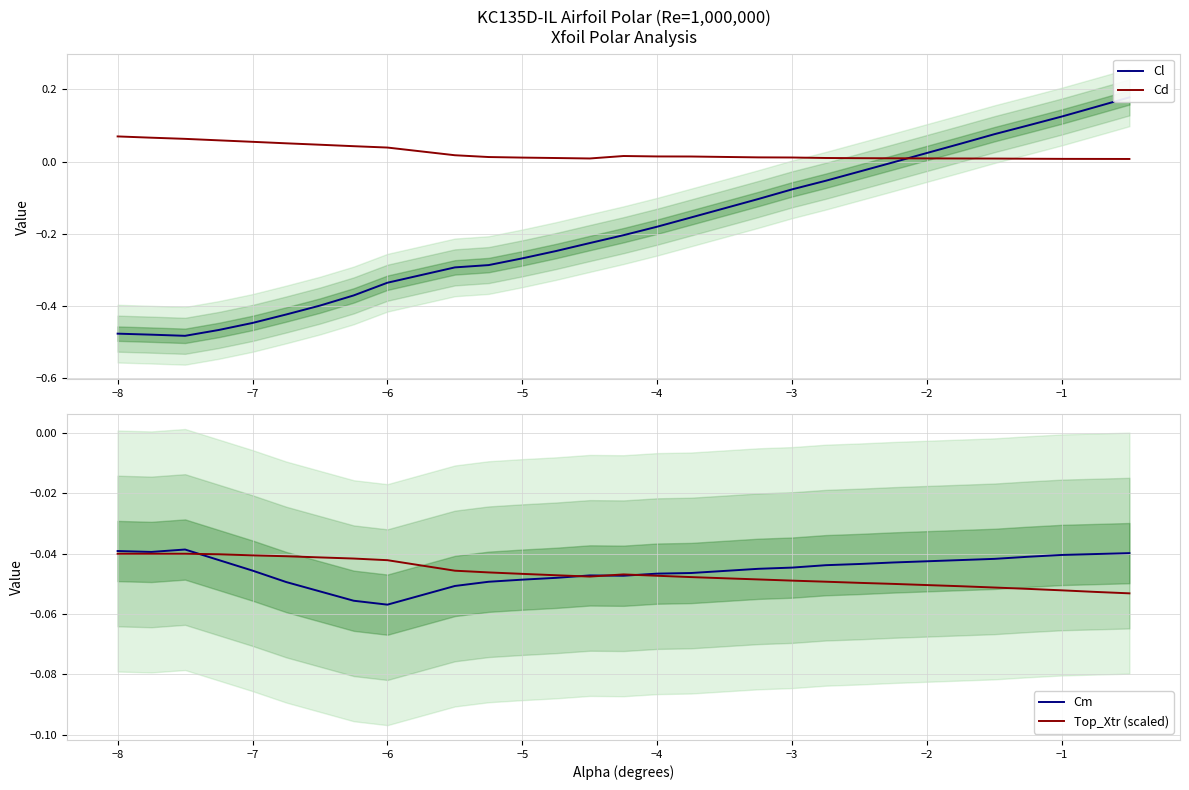

True or false: Cd and Cl cross at least once.

True